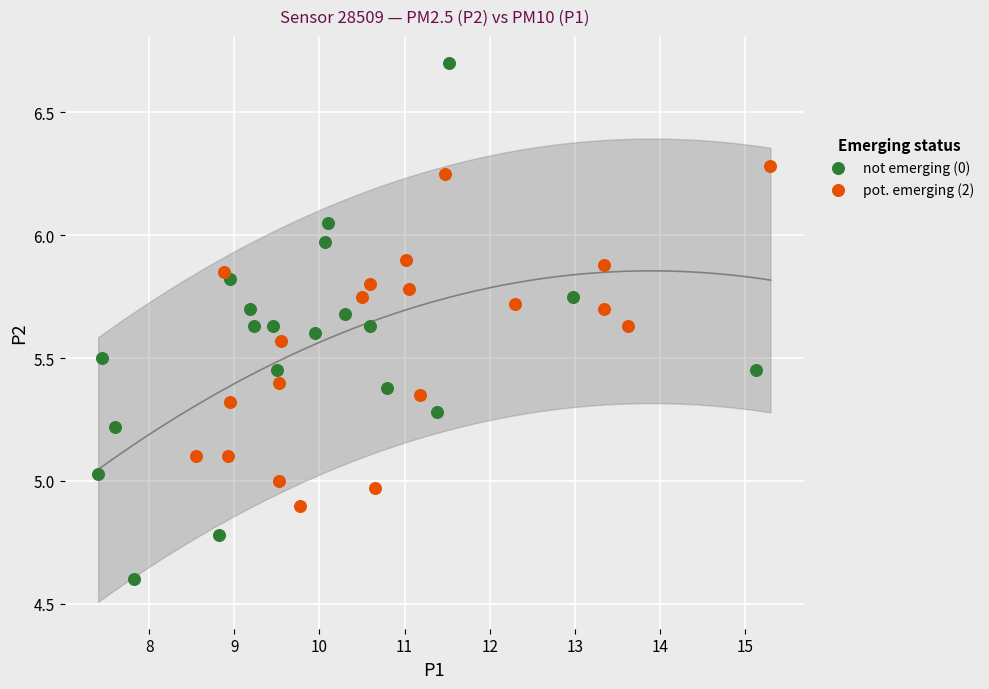

Which series reaches the maximum Y coordinate?

not emerging (0)